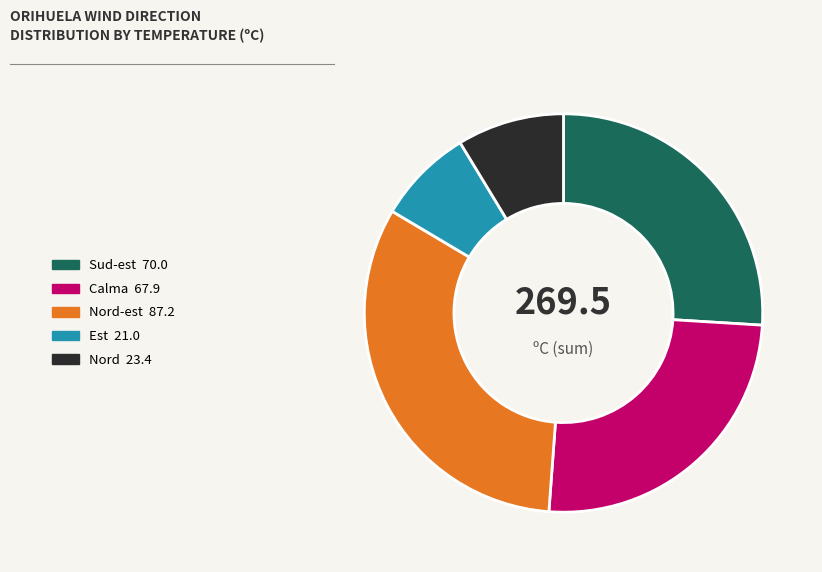

The Sud-est 70.0 slice represents 26% of the pie. True or false?

True